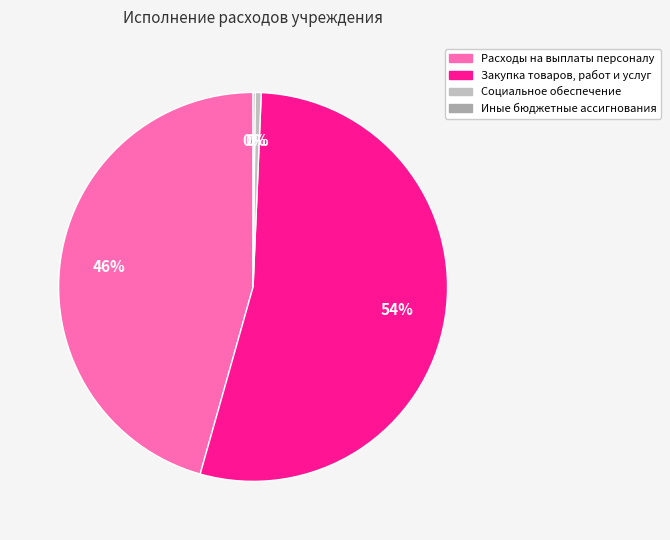

How many slices are in this pie chart?

4